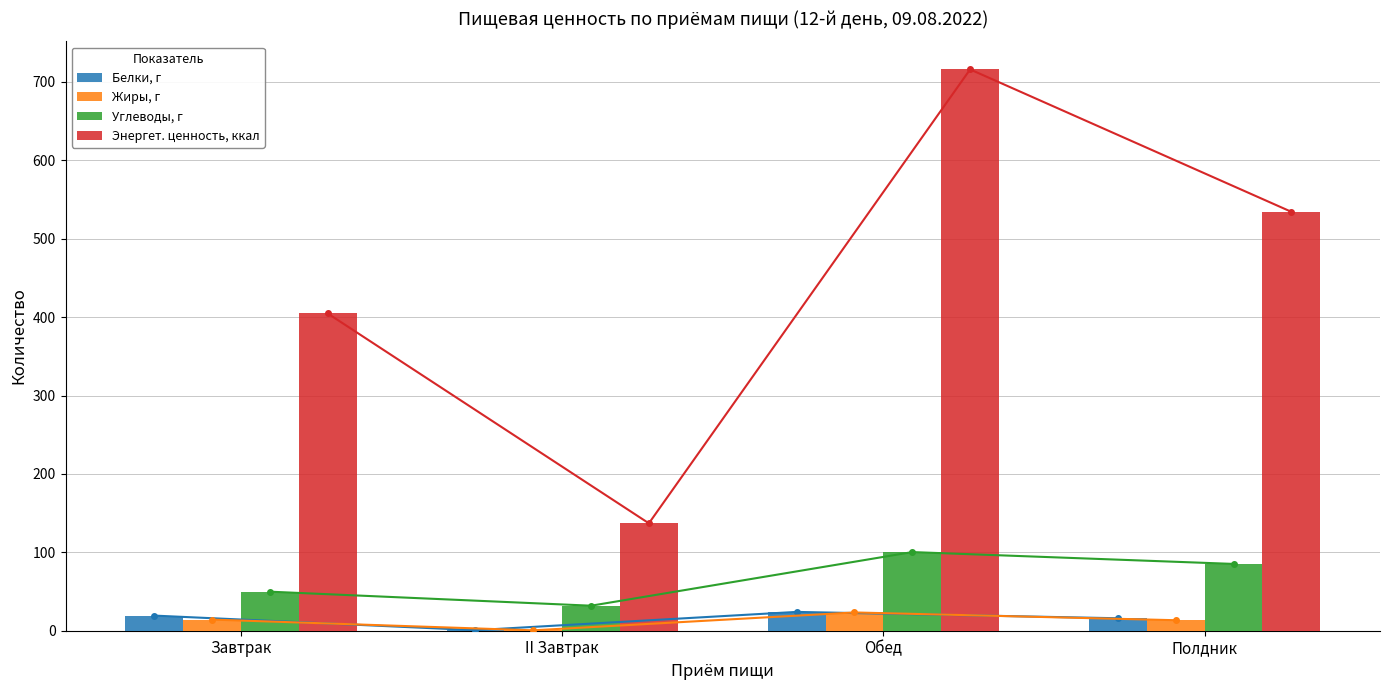

Reading left to right, what are all the values shown in this chart?

Белки, г: 19.3	0.7	24.0	15.9
Жиры, г: 14.2	0.5	23.3	13.4
Углеводы, г: 49.8	31.9	100.3	85.2
Энергет. ценность, ккал: 404.7	137.0	715.9	534.3